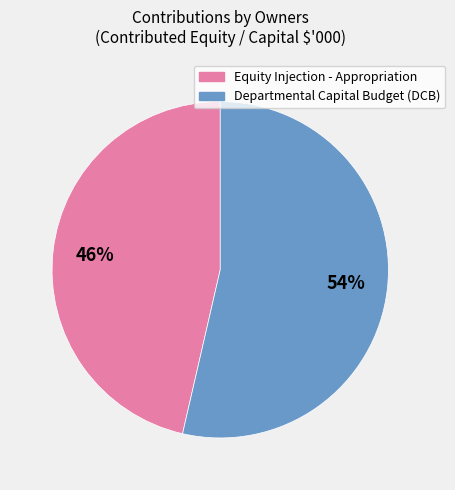

What percentage is the Departmental Capital Budget (DCB) slice, to the nearest percent?

54%